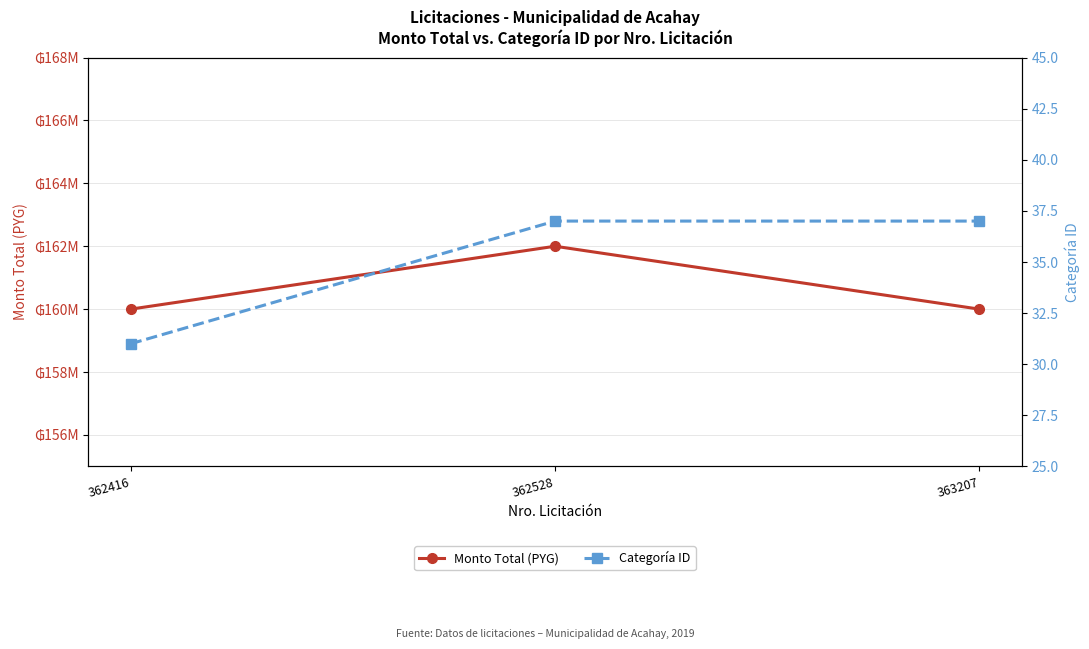

Is the value of Monto Total (PYG) at 362528 greater than the value of Categoría ID at 363207?

Yes